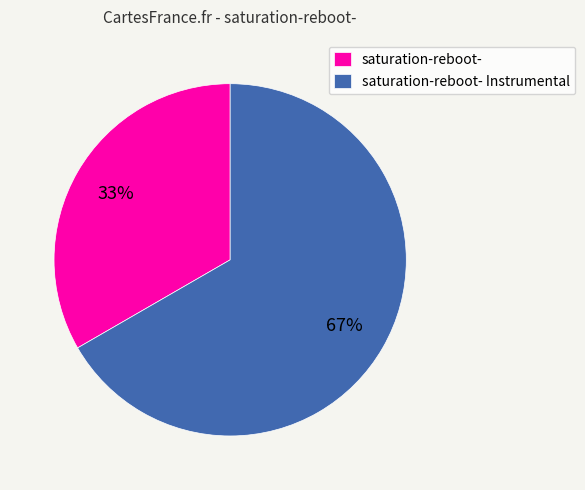

How many slices are in this pie chart?

2